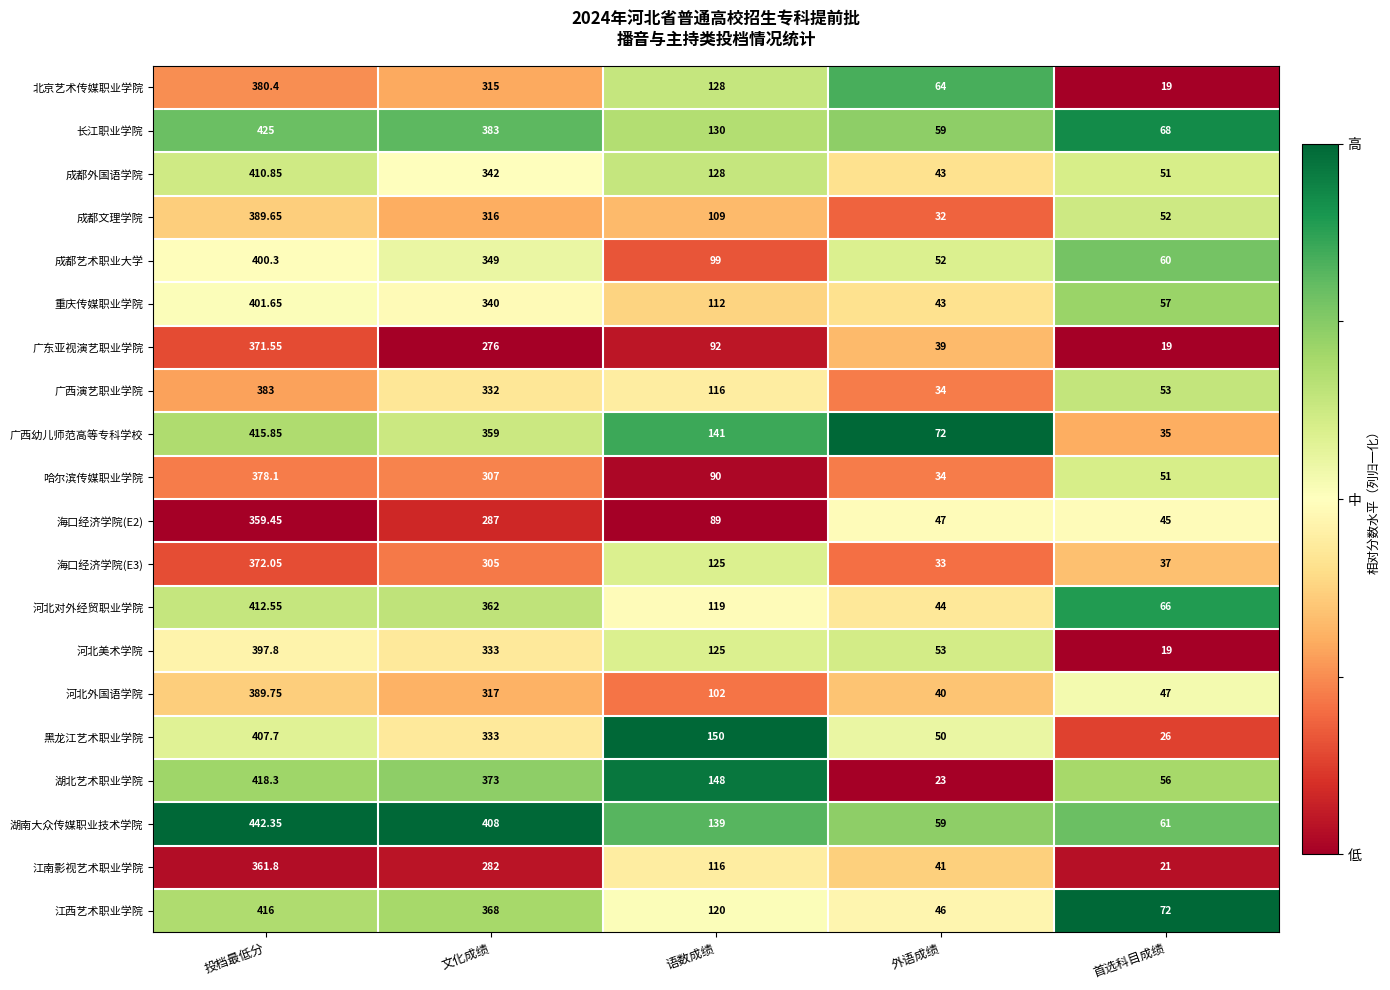

List the labels in order of 海口经济学院(E2) value, smallest first.

首选科目成绩, 外语成绩, 语数成绩, 文化成绩, 投档最低分